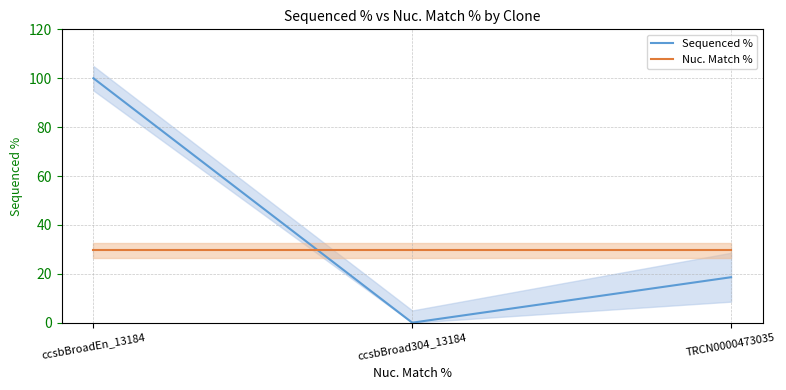

What is the label of the 3rd point from the right?

ccsbBroadEn_13184